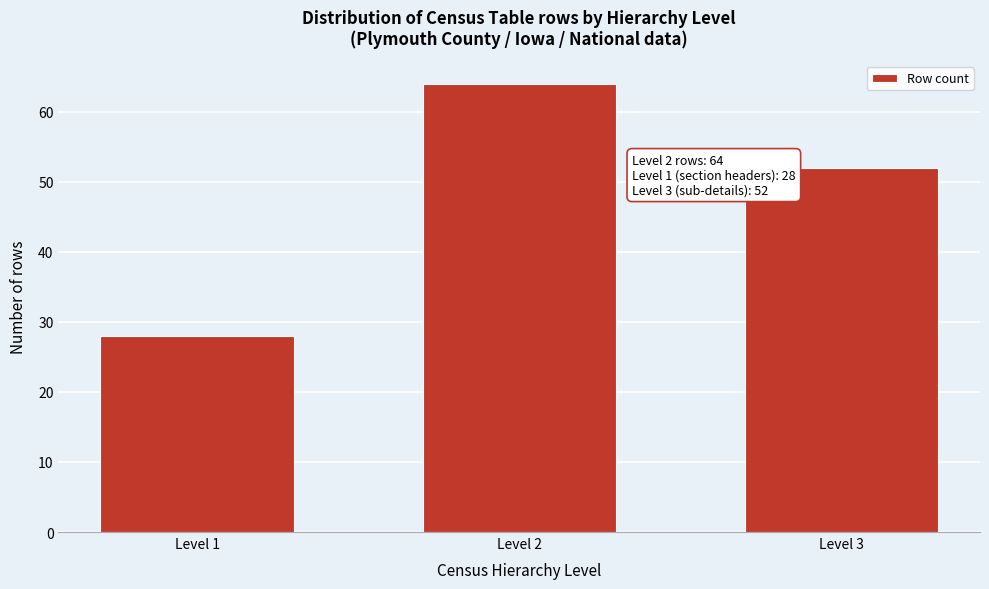

Reading right to left, list all the values displayed in this chart.

52	64	28